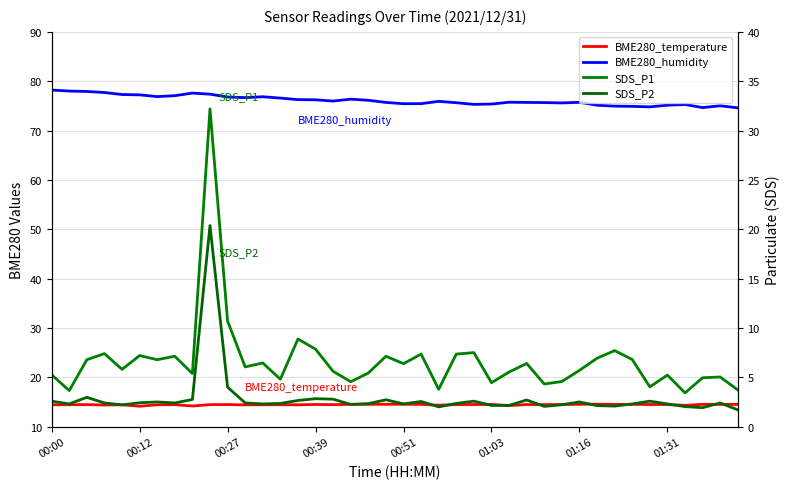

Reading left to right, what are all the values shown in this chart?

BME280_temperature: 14.4	14.4	14.5	14.4	14.4	14.1	14.4	14.5	14.2	14.5	14.5	14.4	14.4	14.4	14.4	14.5	14.4	14.5	14.5	14.5	14.5	14.5	14.3	14.5	14.5	14.5	14.3	14.5	14.5	14.5	14.5	14.6	14.5	14.5	14.5	14.5	14.3	14.5	14.5	14.5
BME280_humidity: 78.2	78.0	77.9	77.7	77.3	77.2	76.9	77.1	77.6	77.4	76.8	76.7	76.8	76.6	76.3	76.2	76.0	76.4	76.1	75.7	75.4	75.5	75.9	75.6	75.3	75.4	75.7	75.7	75.7	75.6	75.7	75.1	75.0	74.9	74.8	75.1	75.3	74.7	75.0	74.6
SDS_P1: 5.2	3.6	6.8	7.4	5.8	7.2	6.8	7.1	5.4	32.2	10.7	6.0	6.5	4.8	8.9	7.8	5.6	4.5	5.4	7.1	6.4	7.3	3.8	7.3	7.5	4.5	5.5	6.4	4.3	4.6	5.7	6.9	7.7	6.8	4.0	5.2	3.4	5.0	5.0	3.7
SDS_P2: 2.6	2.3	3.0	2.4	2.2	2.4	2.5	2.4	2.8	20.4	4.0	2.4	2.3	2.4	2.6	2.8	2.8	2.2	2.3	2.7	2.3	2.5	2.0	2.4	2.6	2.1	2.1	2.7	2.0	2.2	2.5	2.1	2.1	2.3	2.6	2.3	2.0	1.9	2.4	1.7